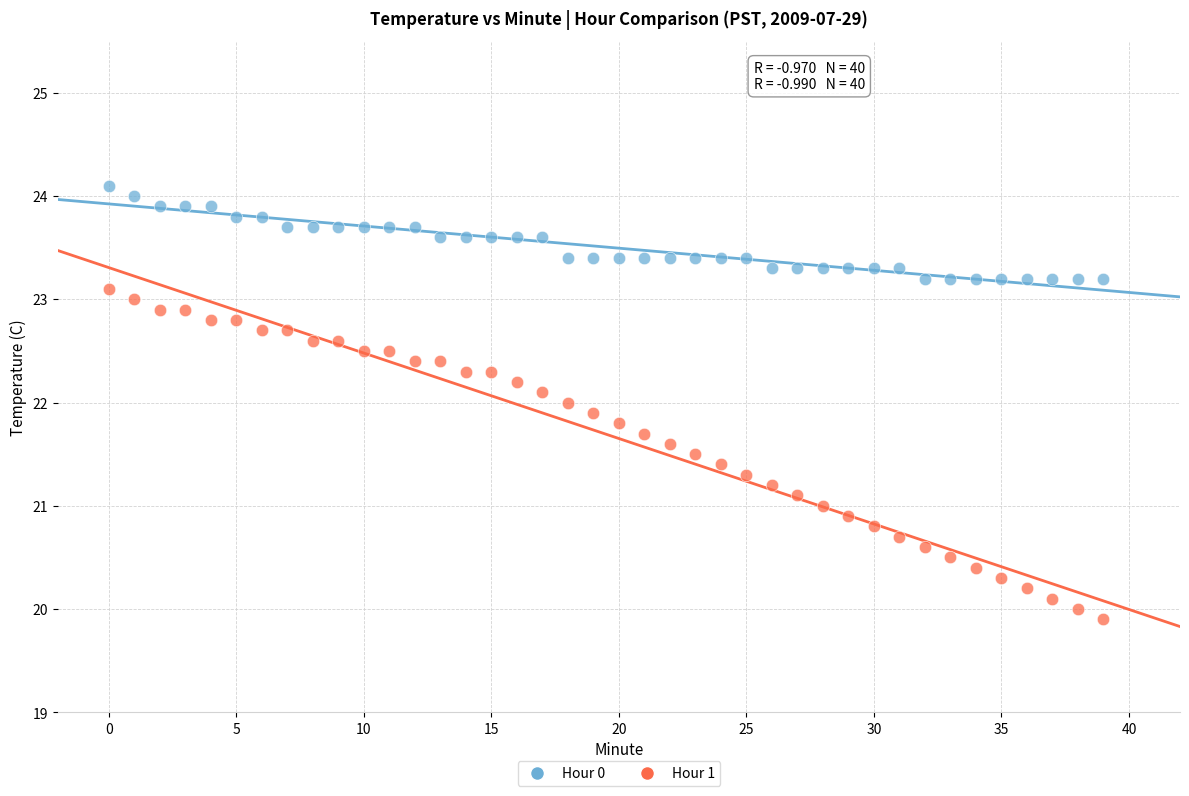

Which series contains the lowest Y value?

Hour 1